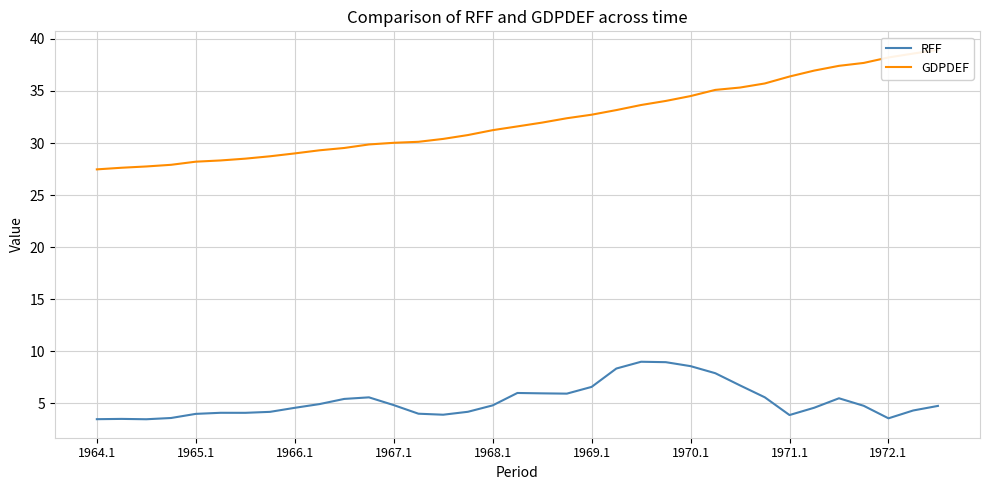

What is the highest value of the RFF series?

9.0